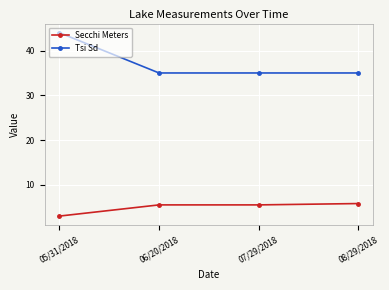

Rank the series by their average value, from lowest to highest.

Secchi Meters, Tsi Sd